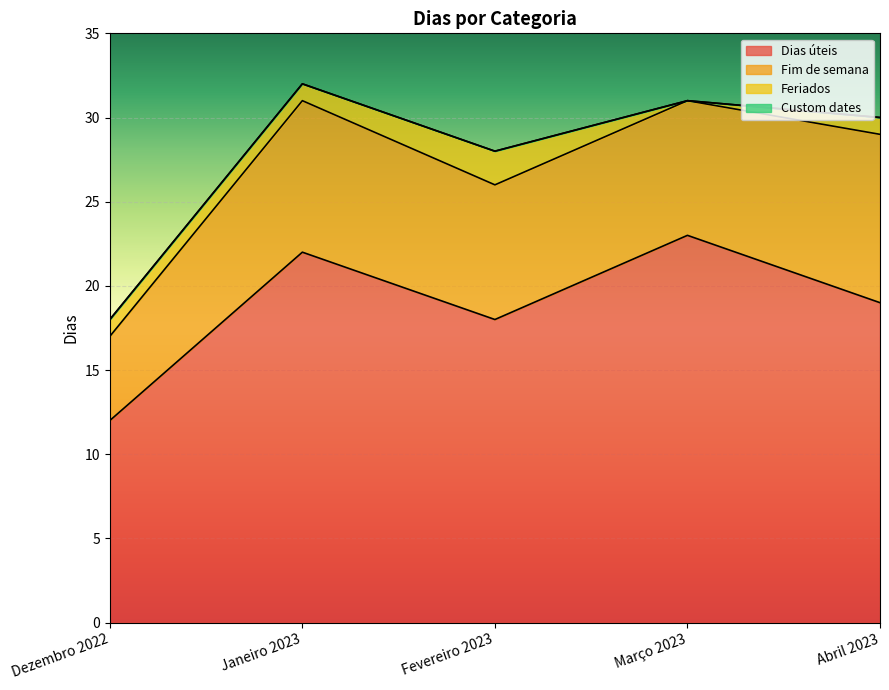

Rank the series by their maximum value, from highest to lowest.

Dias úteis, Fim de semana, Feriados, Custom dates